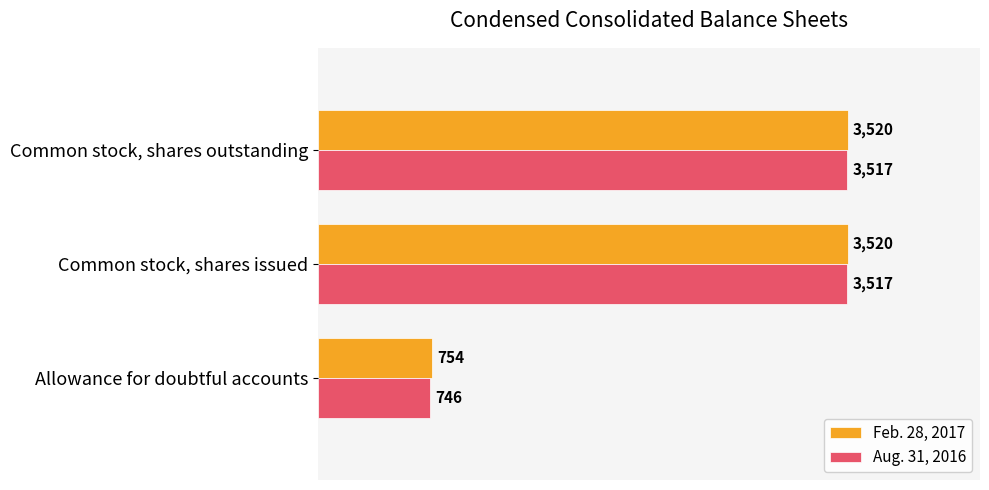

Which series has the largest total across all categories?

Feb. 28, 2017